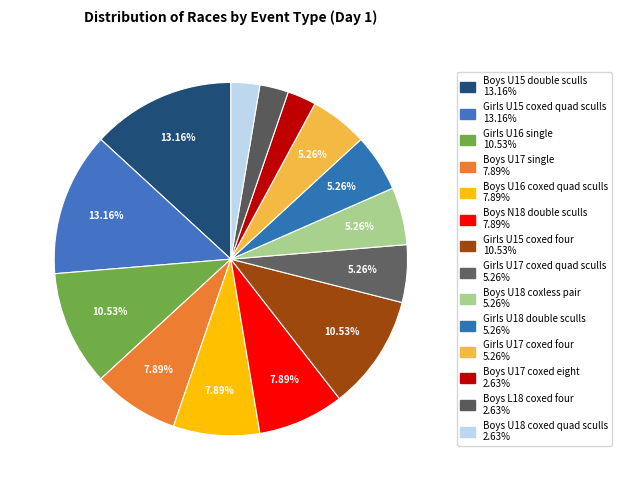

Count the number of slices in the pie.

14